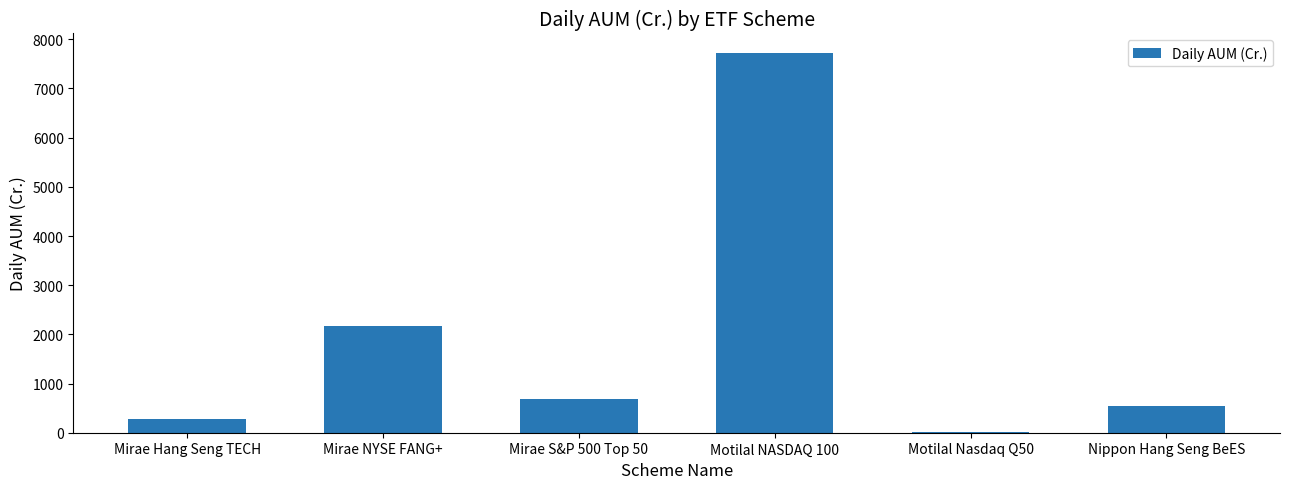

Reading left to right, transcribe all the data shown in this chart.

Mirae Hang Seng TECH=280.9	Mirae NYSE FANG+=2163.4	Mirae S&P 500 Top 50=694.7	Motilal NASDAQ 100=7731.7	Motilal Nasdaq Q50=20.2	Nippon Hang Seng BeES=541.9